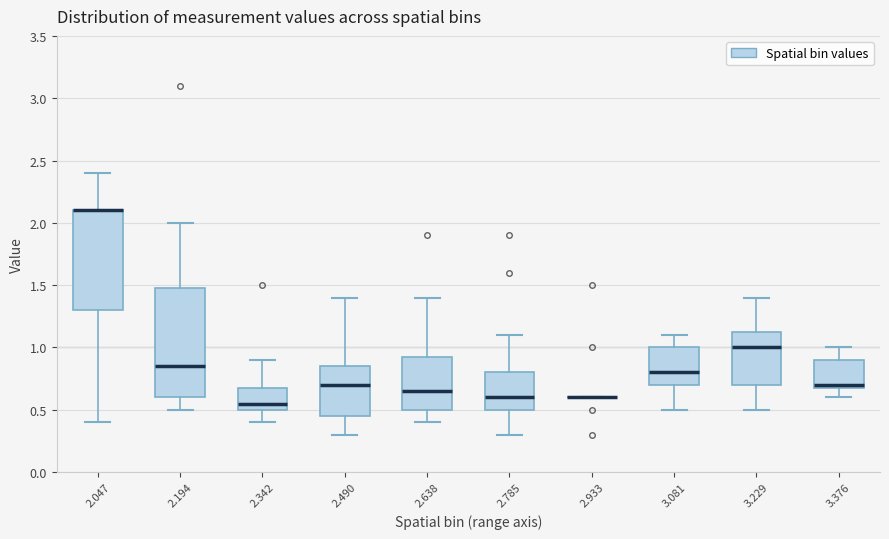

Which box is the tallest, from its lower edge to its upper edge?

2.194